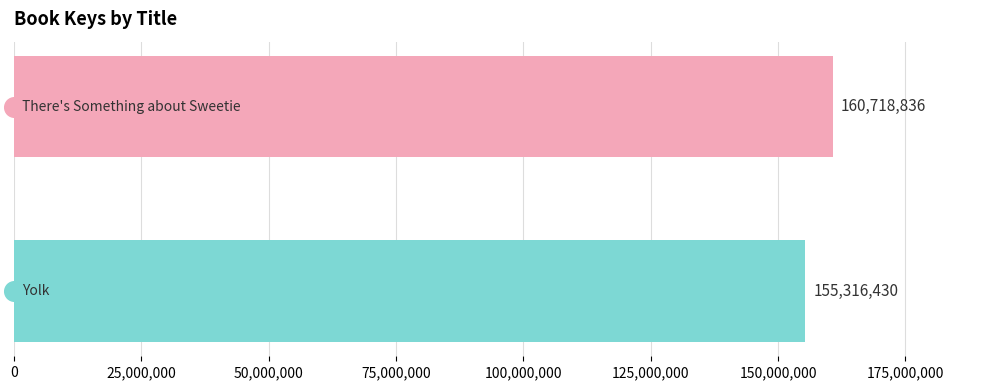

Between 0 and 25,000,000, which is larger?

25,000,000